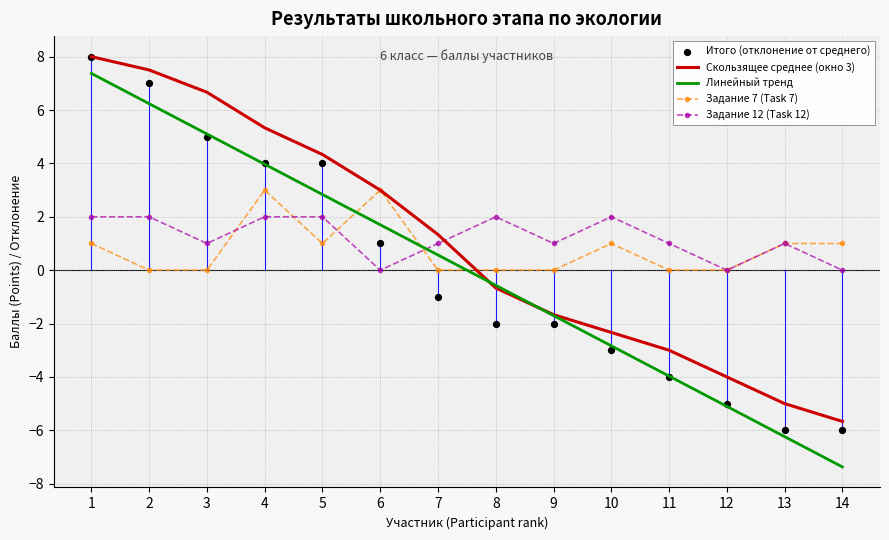

Which series contains the lowest Y value?

Линейный тренд